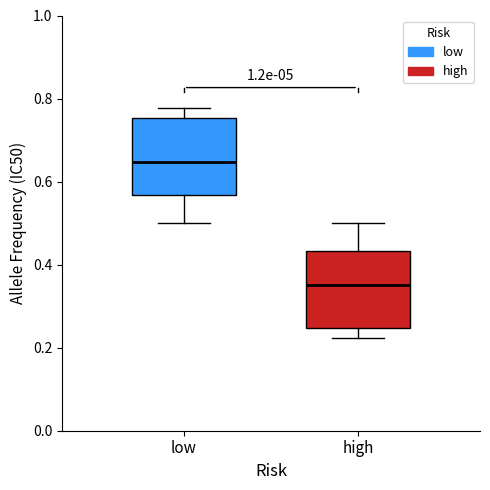

Which box has the highest median line?

low